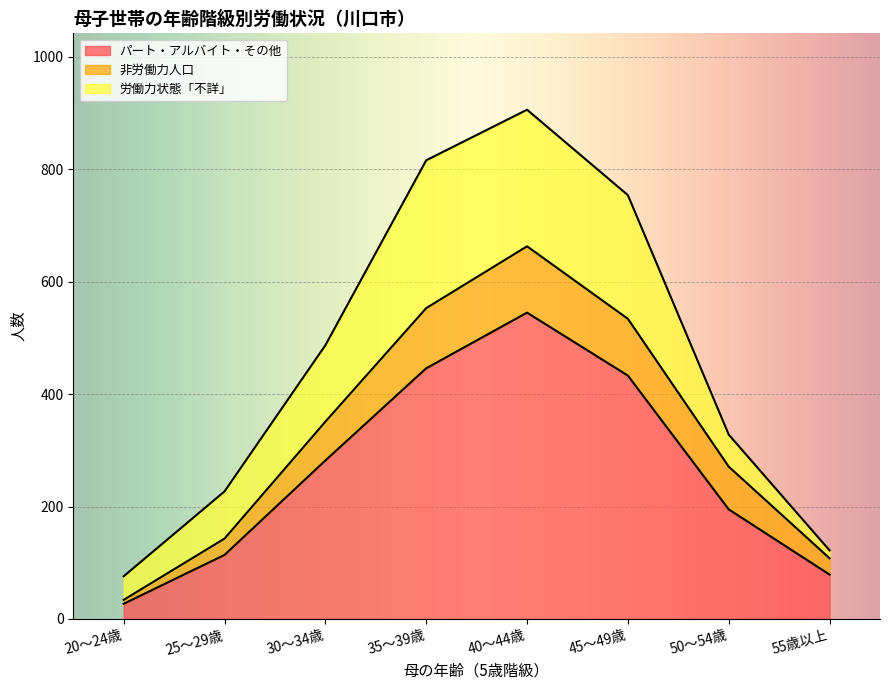

What are all the series names shown in the legend?

パート・アルバイト・その他, 非労働力人口, 労働力状態「不詳」